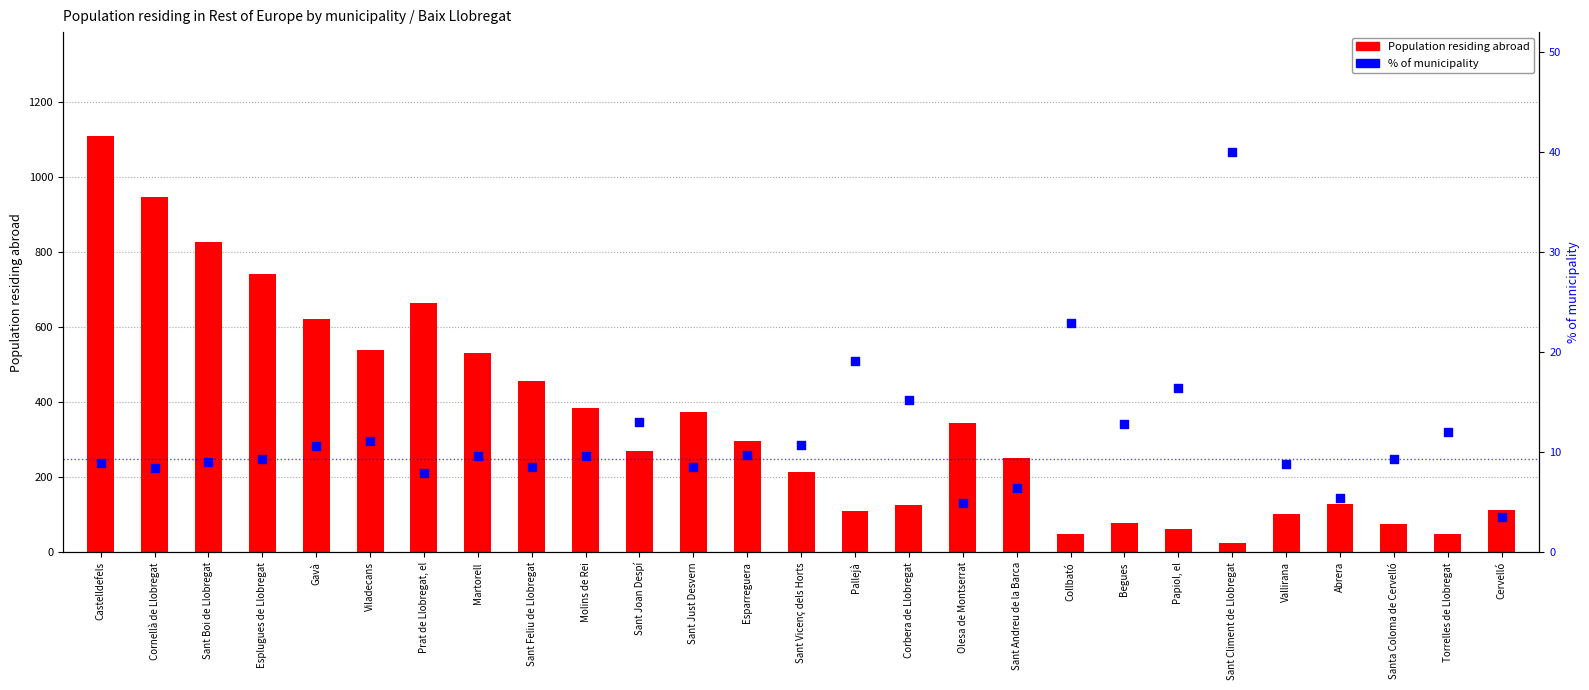

Which series contains the lowest Y value?

% of municipality